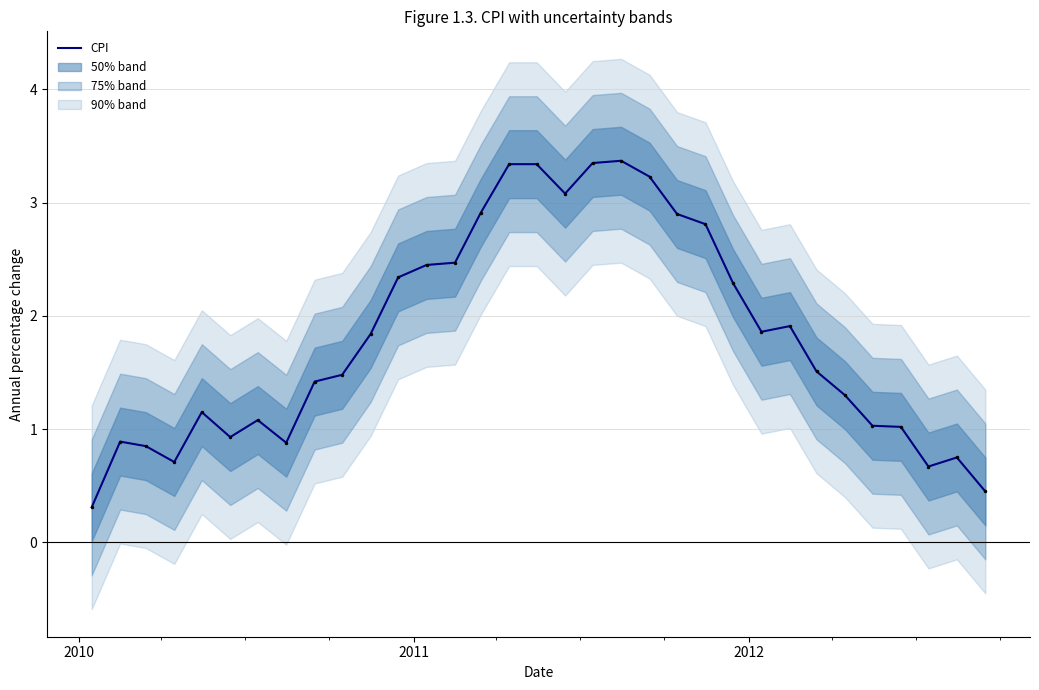

What is the maximum value for CPI?

3.4